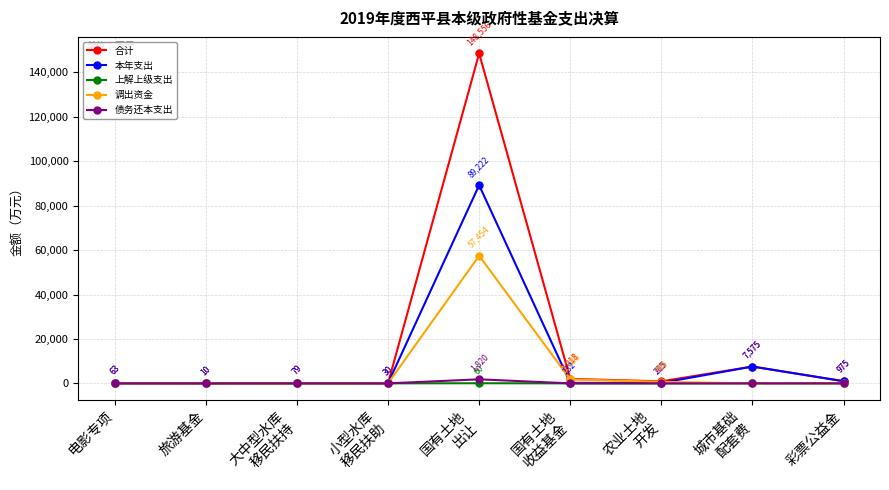

Rank the series by their maximum value, from highest to lowest.

合计, 本年支出, 调出资金, 债务还本支出, 上解上级支出